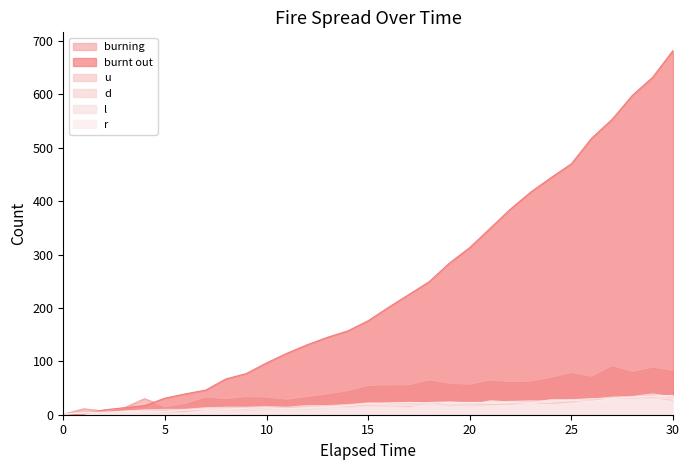

What is the total value across all series at 24?

614